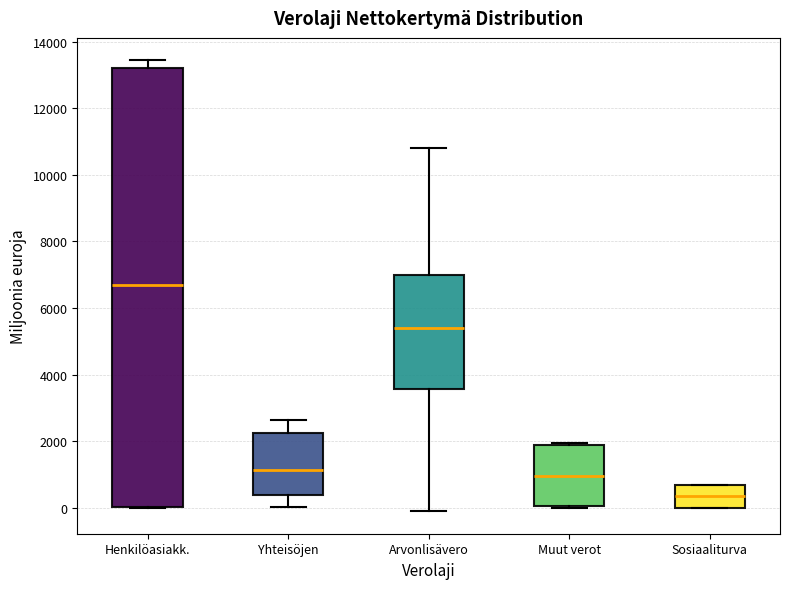

Which box's median line is the highest?

Henkilöasiakk.